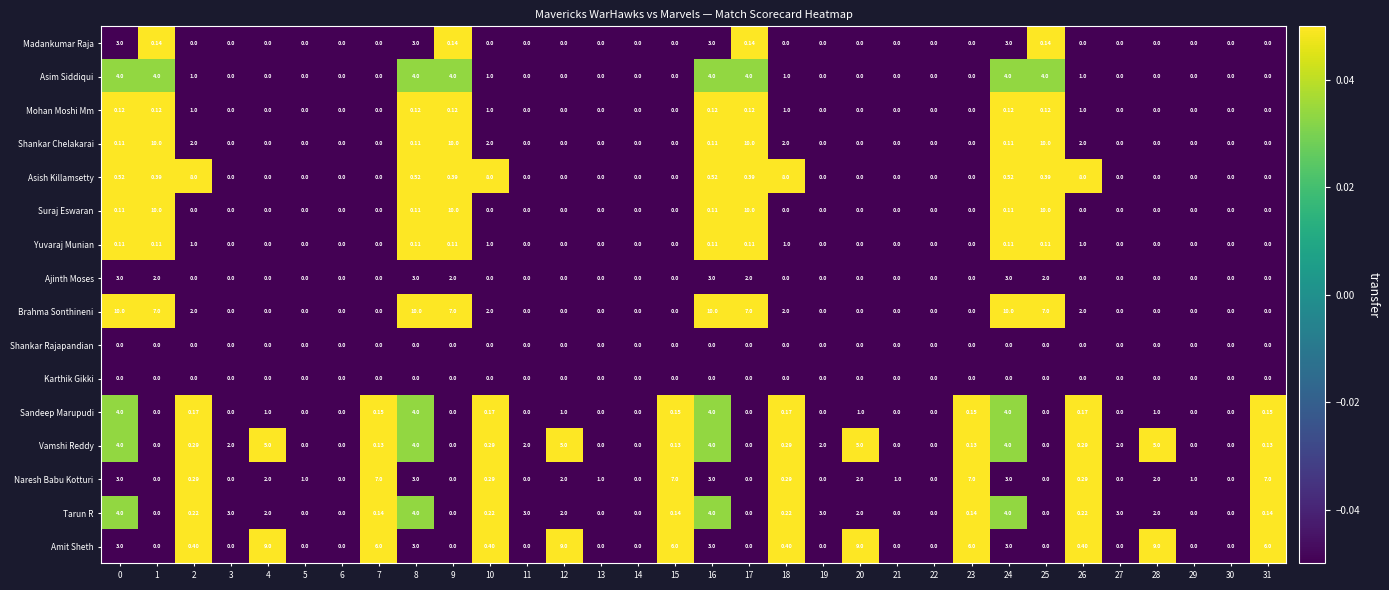

Which series changed the most between 6 and 31?

Naresh Babu Kotturi